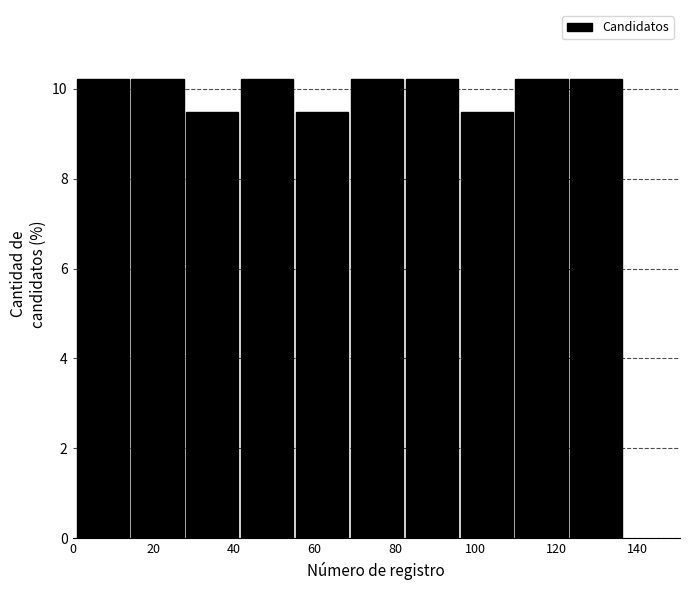

Reading left to right, list every bar in this chart as the range it spans on the x-axis followed by its height. Neither the bar edges nor the heights are printed on the chart, so give them approximately, as read against the axes.

1.0 to 14.6: 10.2
14.6 to 28.2: 10.2
28.2 to 41.8: 9.4
41.8 to 55.4: 10.2
55.4 to 69.0: 9.4
69.0 to 82.6: 10.2
82.6 to 96.2: 10.2
96.2 to 109.8: 9.4
109.8 to 123.4: 10.2
123.4 to 137.0: 10.2